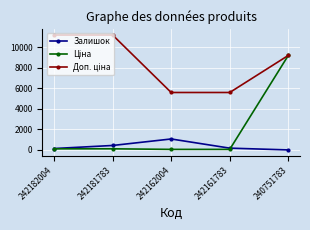

What is the highest value of the Залишок series?

1067.0